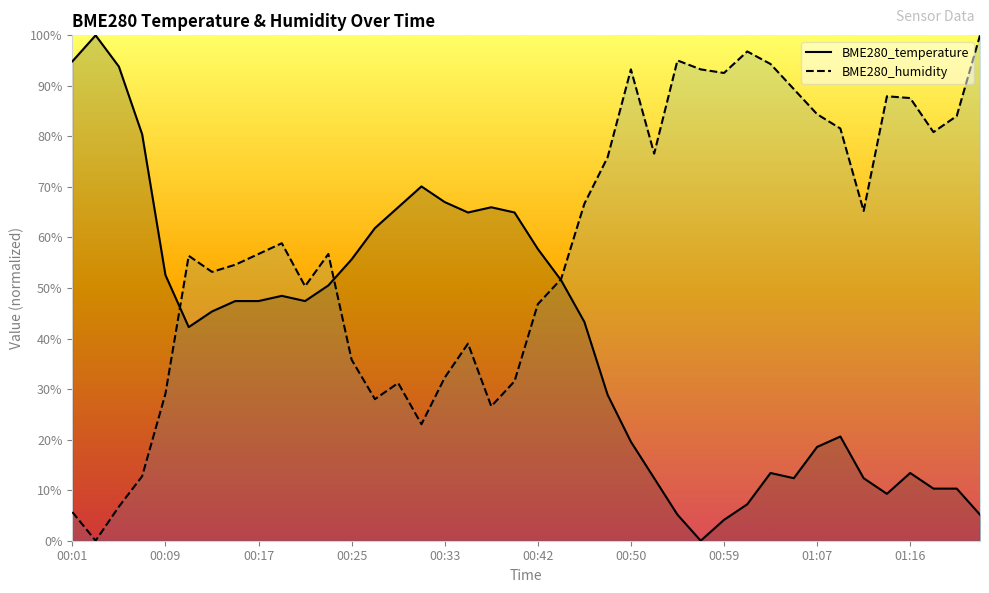

What is the highest value of the BME280_temperature series?

100.0